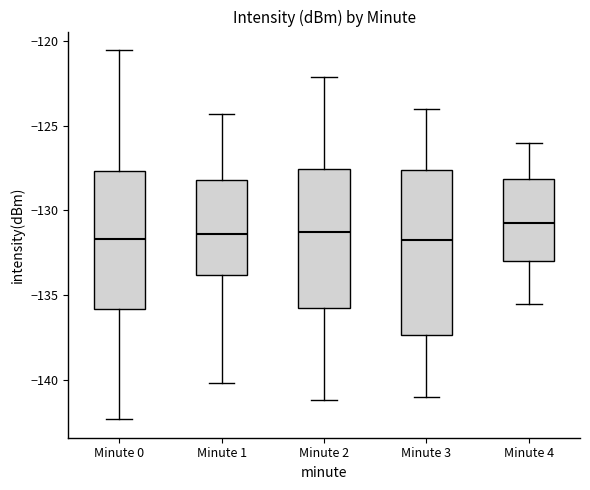

Comparing the boxes themselves (not the whiskers), which one is the tallest?

Minute 3